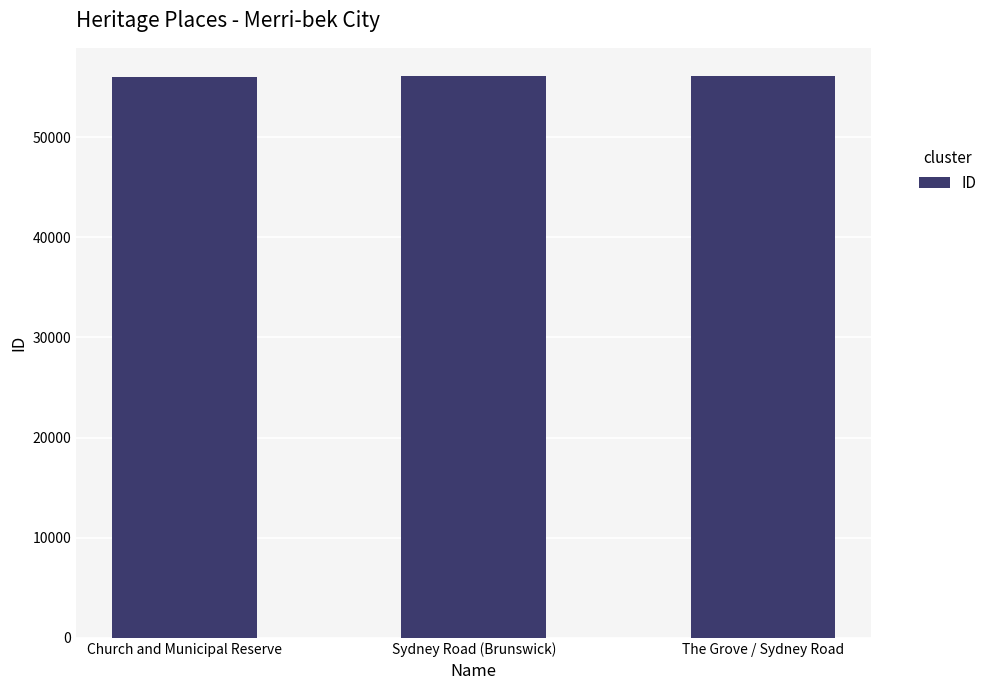

What is the value of the 3rd bar from the left?

56117